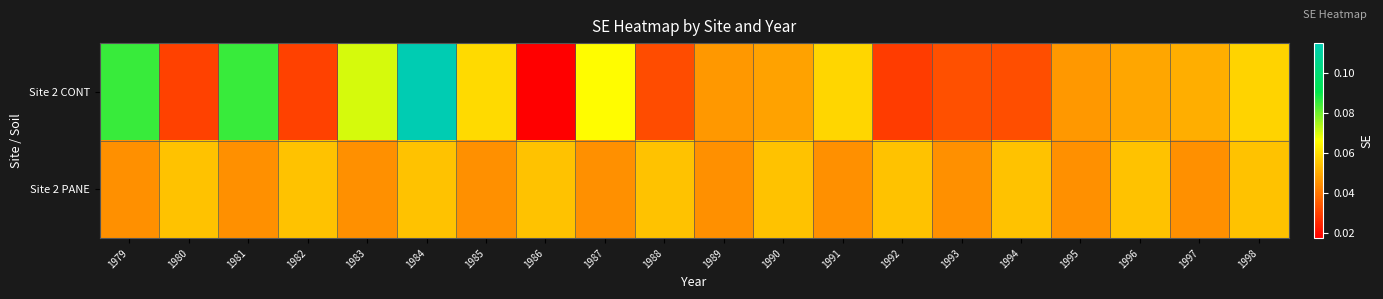

List the series in order of their overall mean, highest first.

Site 2 CONT, Site 2 PANE